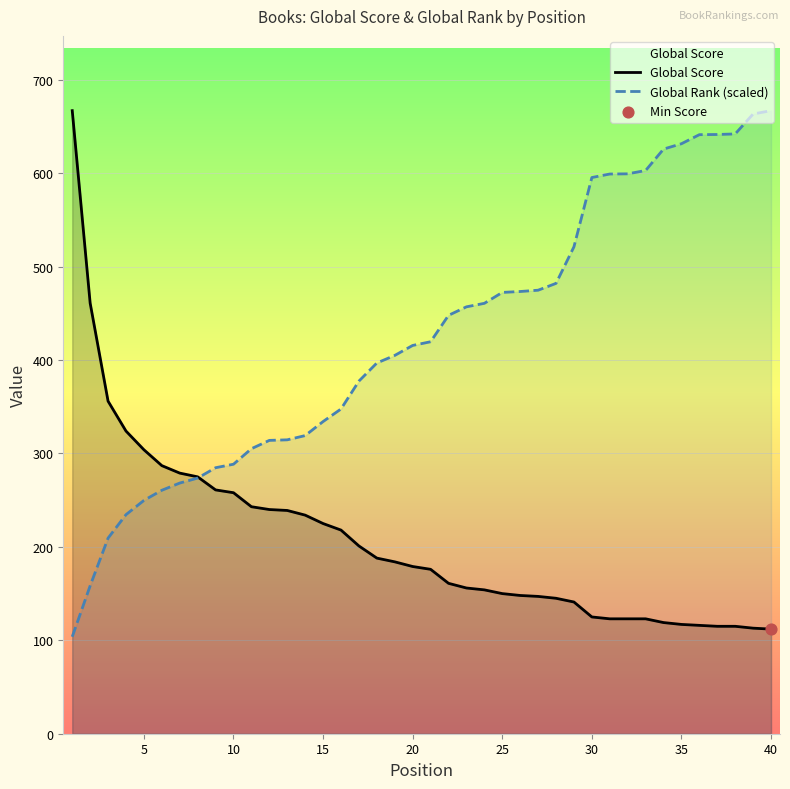

Which series has the widest spread of Y values?

Global Rank (scaled)